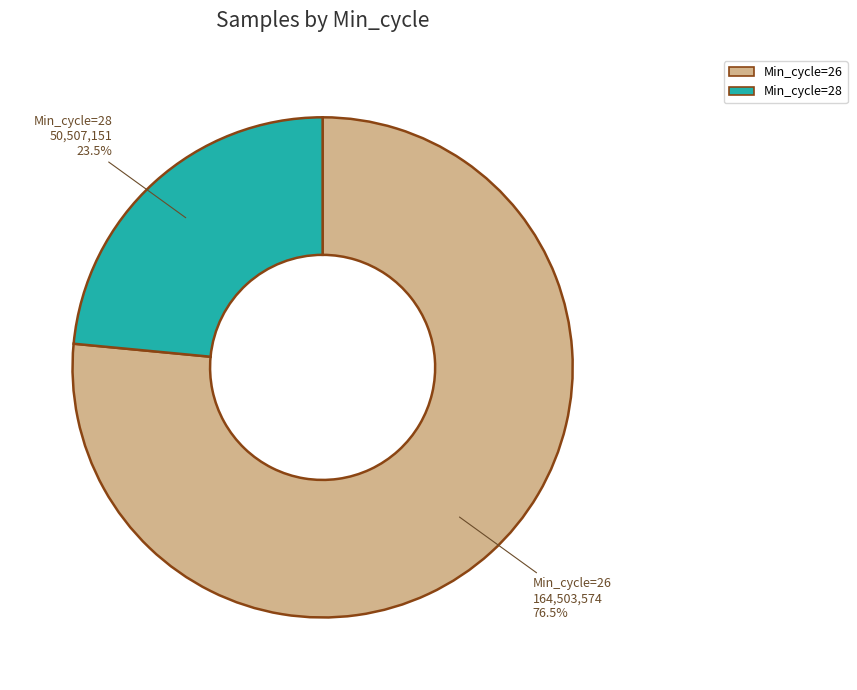

Is there any slice that represents more than half of the pie?

Yes